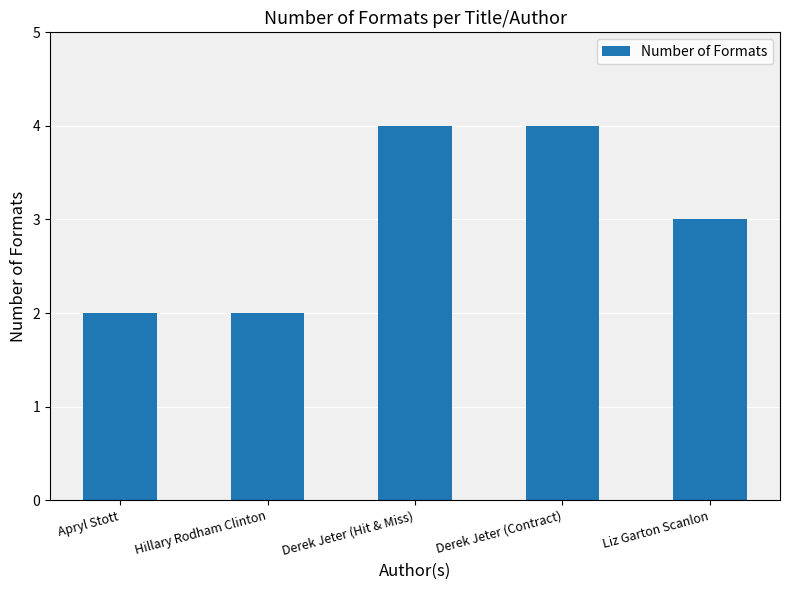

Reading left to right, what are all the values shown in this chart?

2	2	4	4	3